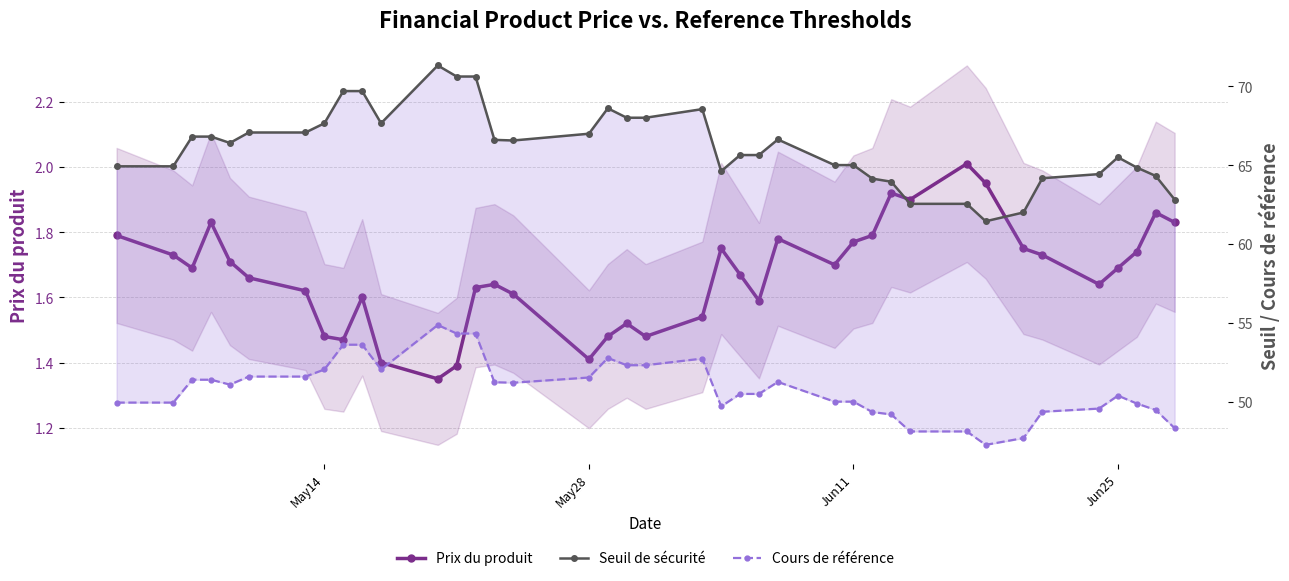

True or false: Seuil de sécurité and Cours de référence cross at least once.

False